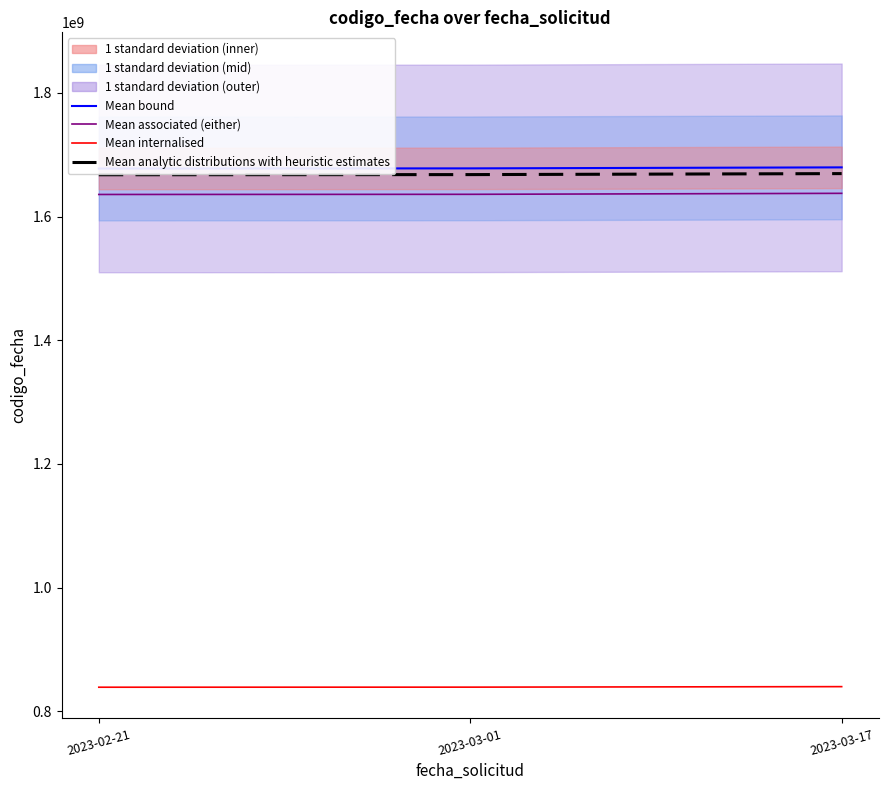

What are all the series names shown in the legend?

Mean bound, Mean associated (either), Mean internalised, Mean analytic distributions with heuristic estimates